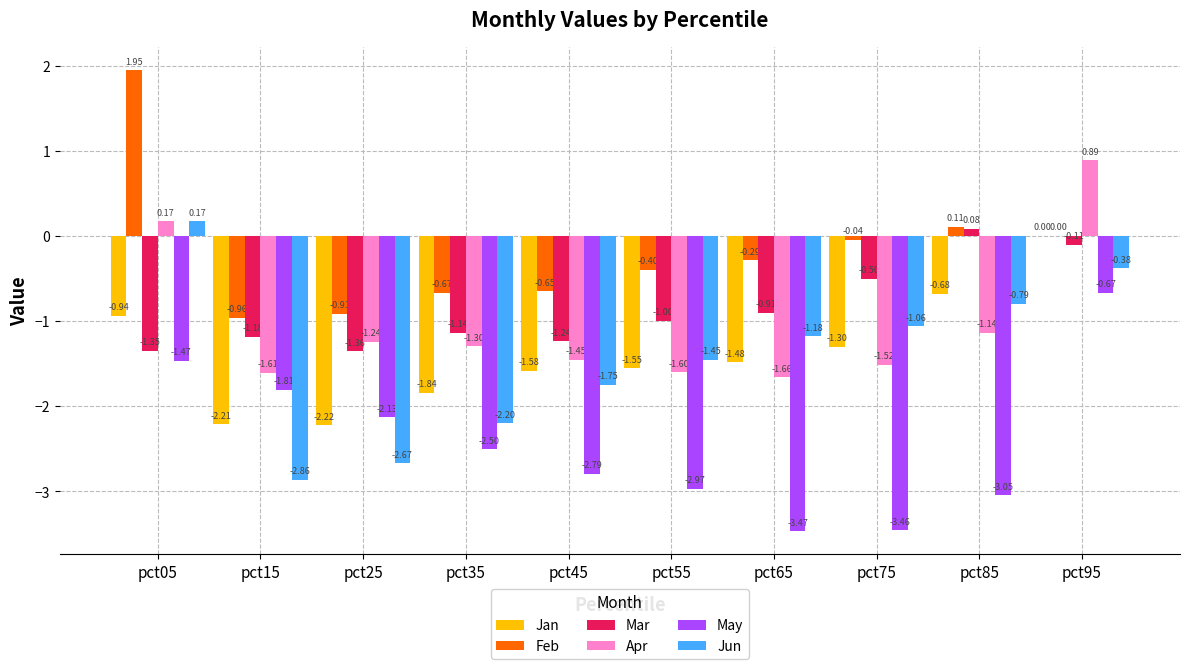

Which series changed the most between pct05 and pct45?

Feb